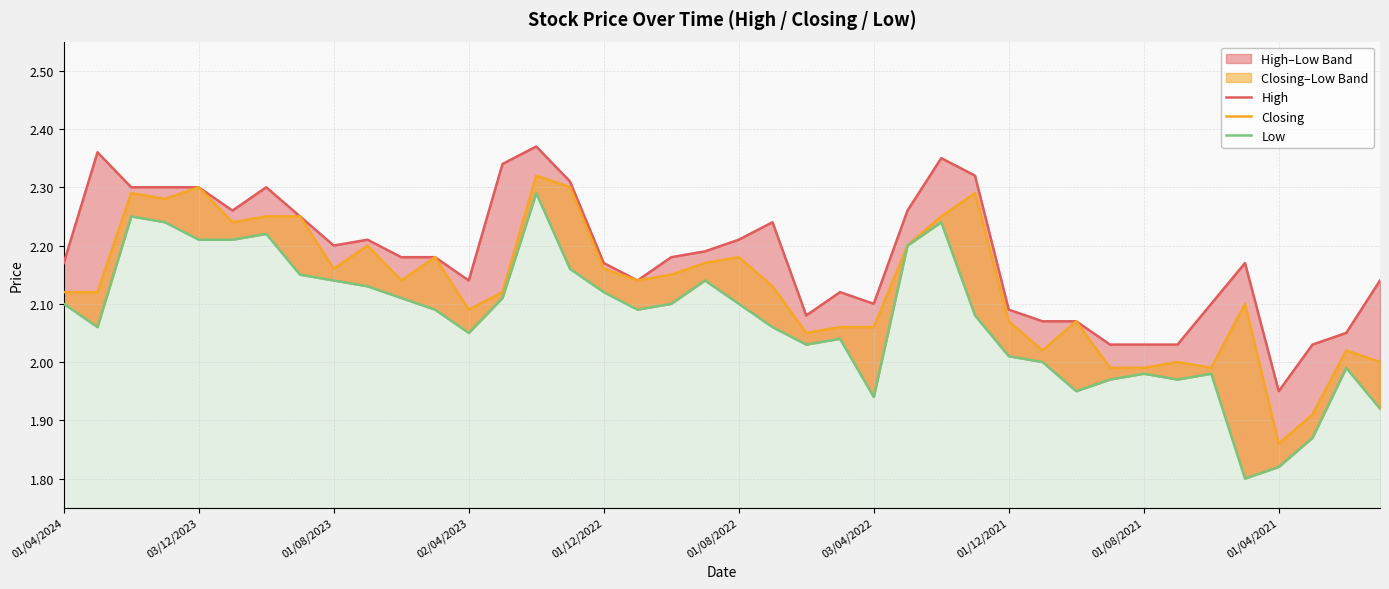

Which series has the largest total across all categories?

High